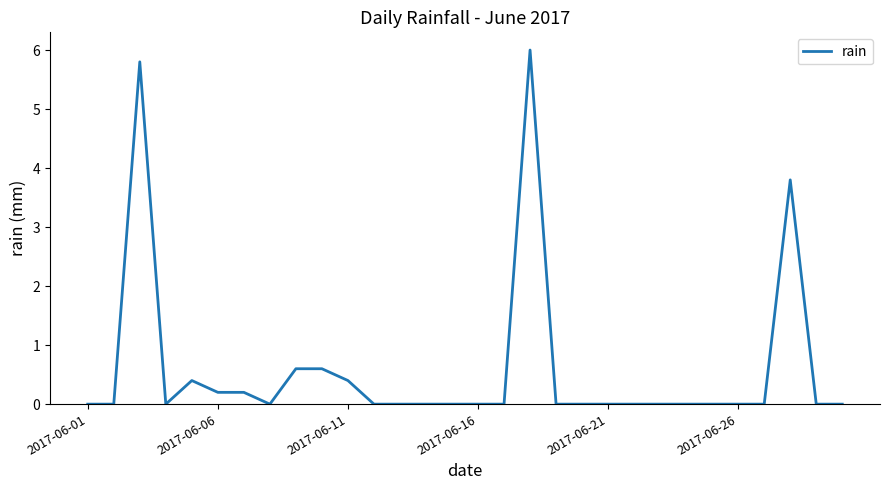

What is the difference between the maximum and minimum values?

6.0